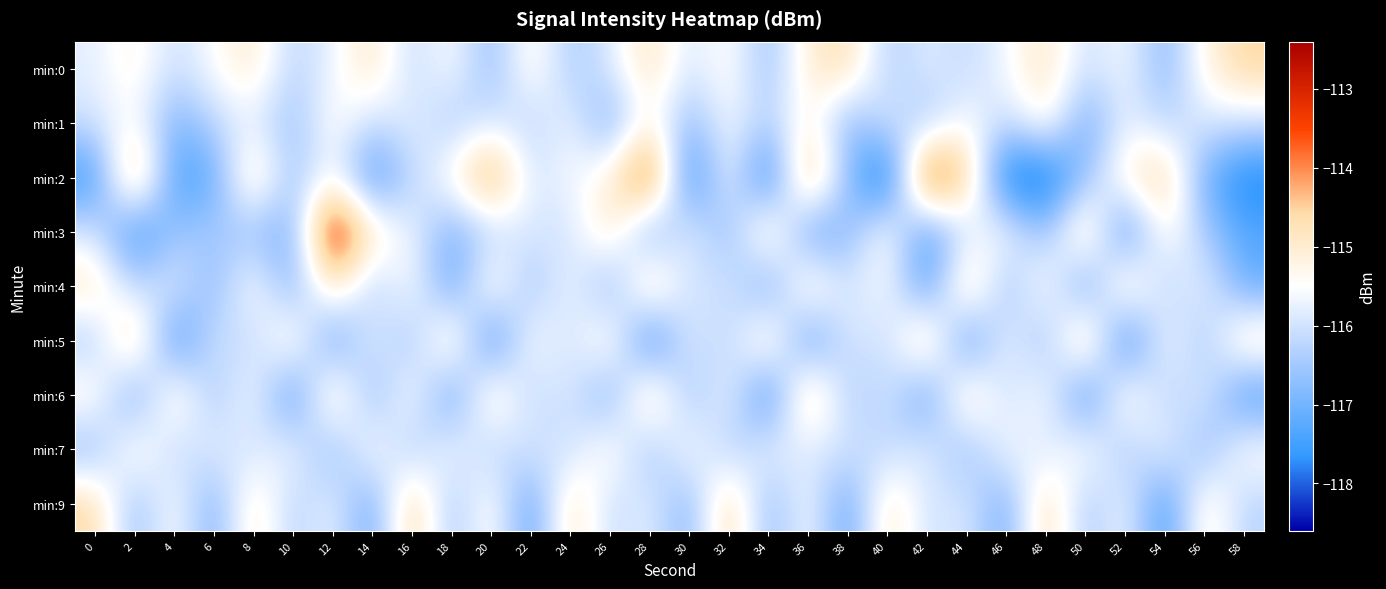

At which category does the chart reach its minimum across all series?

40